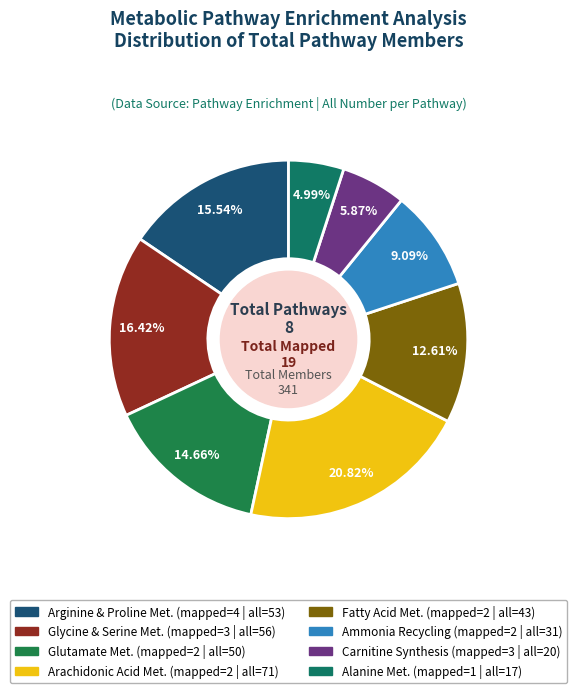

How many slices are in this pie chart?

8